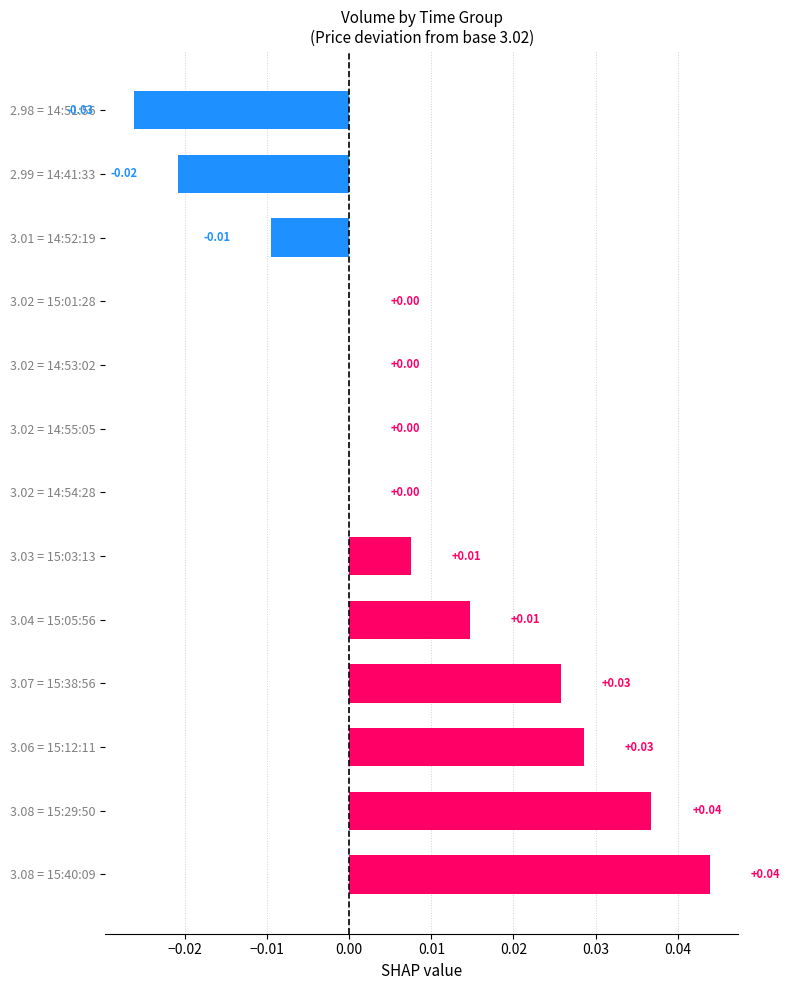

Between 3.02 = 14:54:28 and 3.07 = 15:38:56, which is larger?

3.07 = 15:38:56